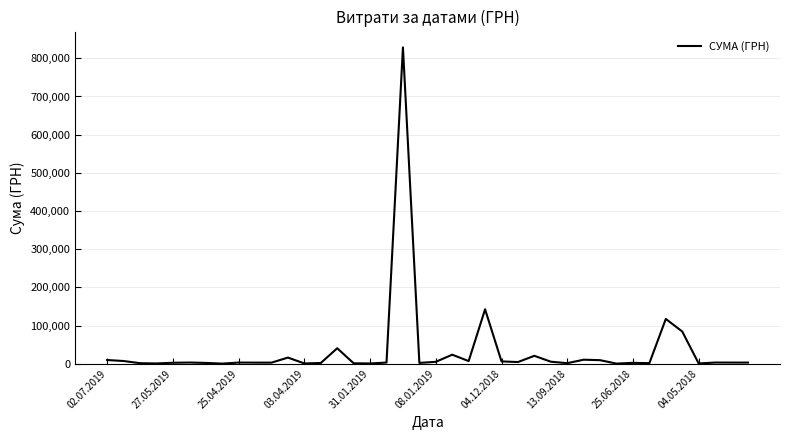

What is the difference between the maximum and minimum values?

828480.7